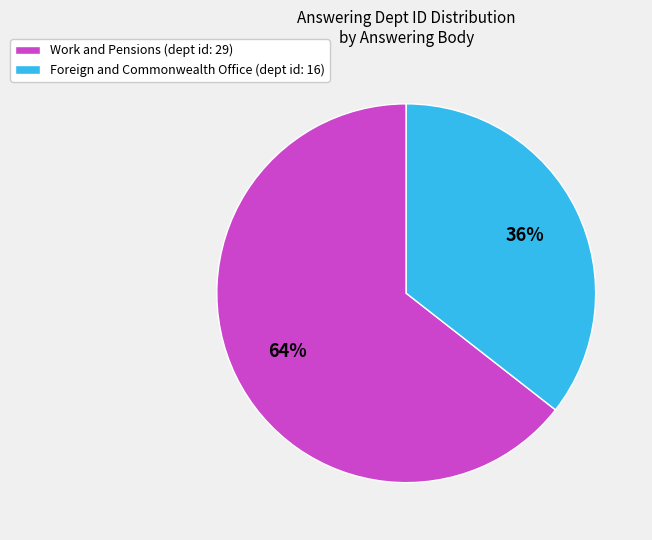

To the nearest percent, what is the average slice percentage?

50%